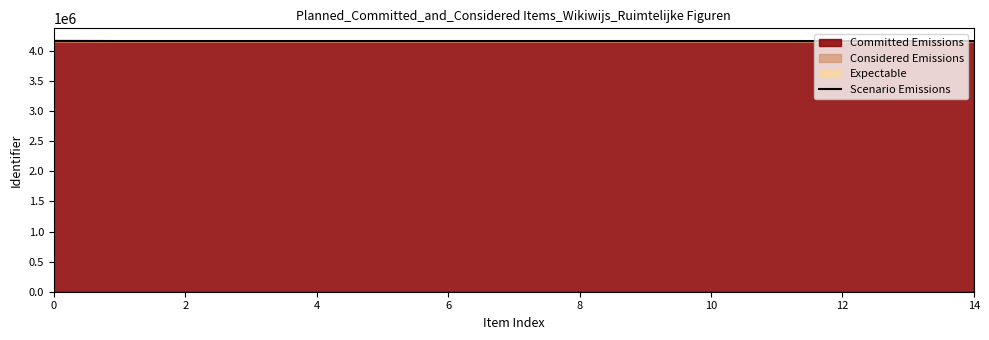

What is the sum of the values at 0 and 12?

8328632